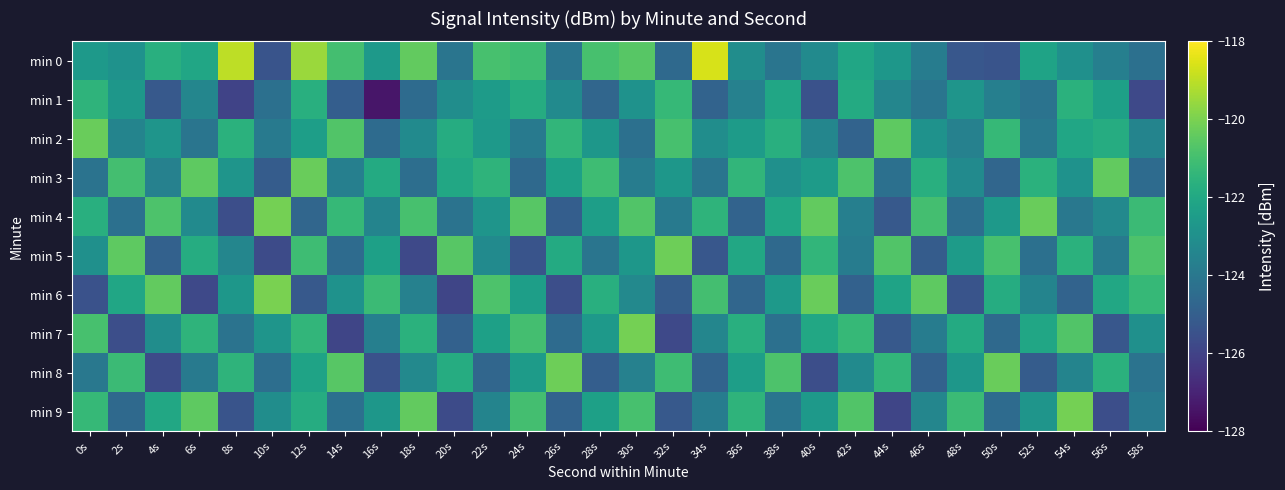

List the series in order of their peak value, lowest first.

min 1, min 2, min 3, min 5, min 8, min 4, min 7, min 9, min 6, min 0